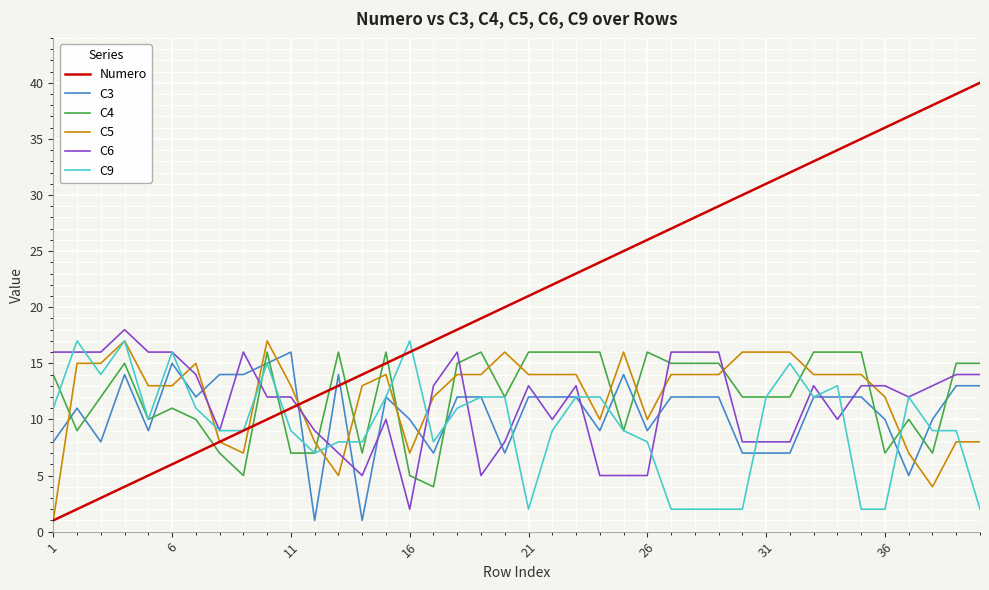

What is the greatest value displayed?

40